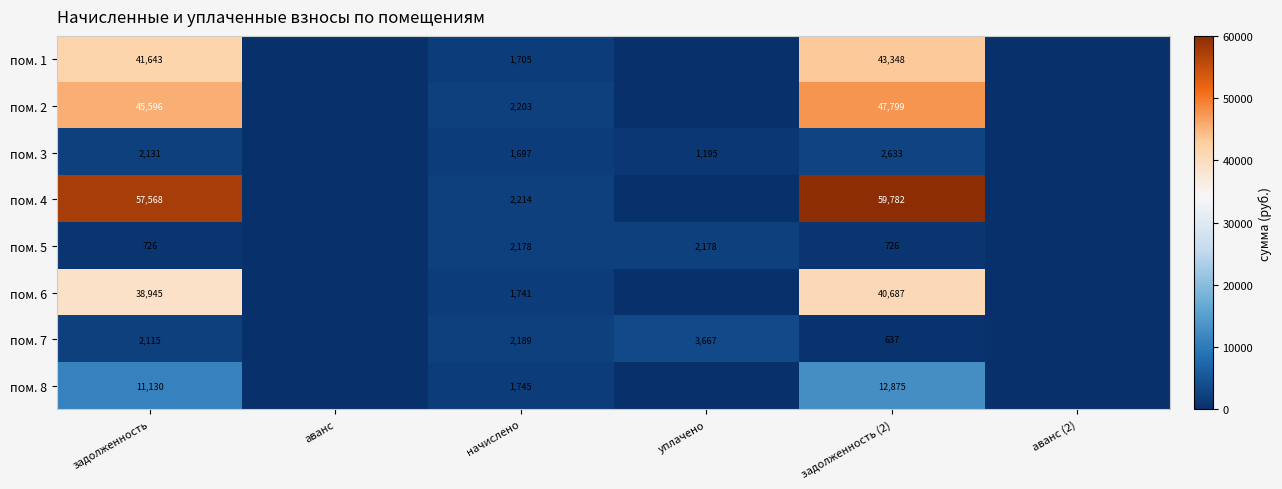

Which series changed the most between задолженность and начислено?

пом. 4